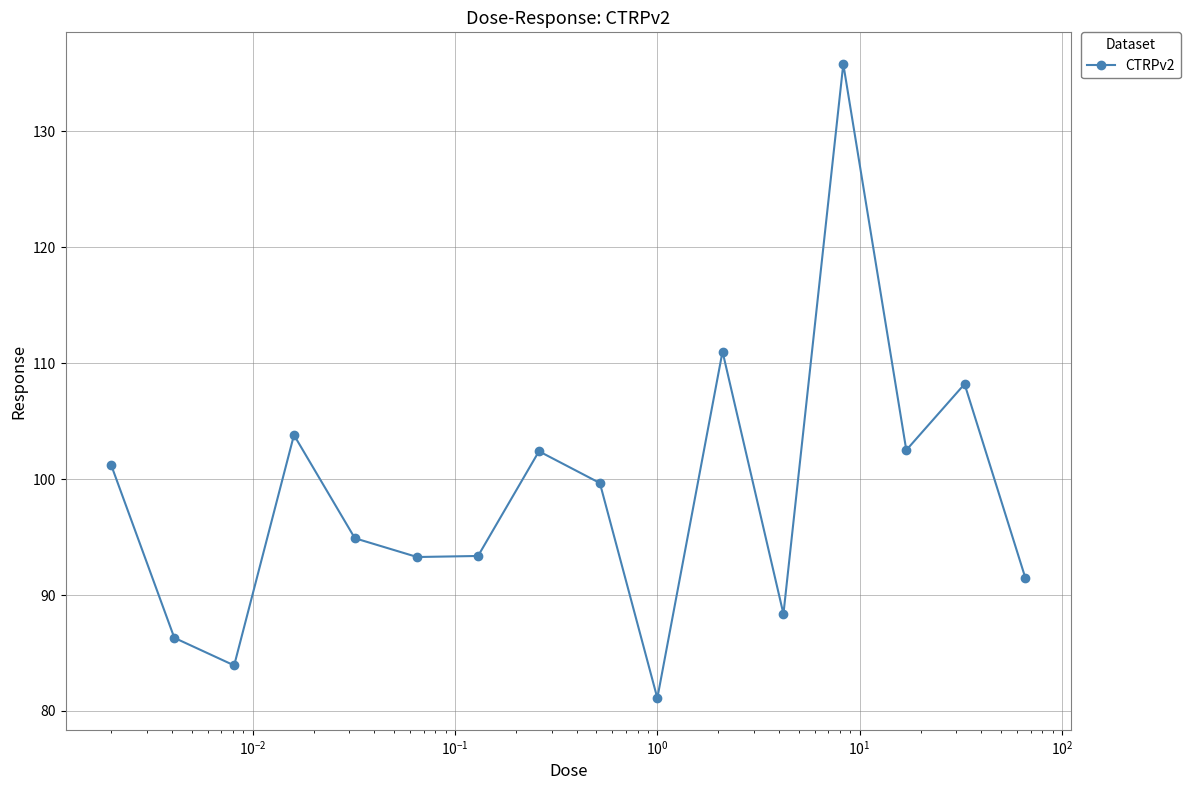

What is the average value?

98.6